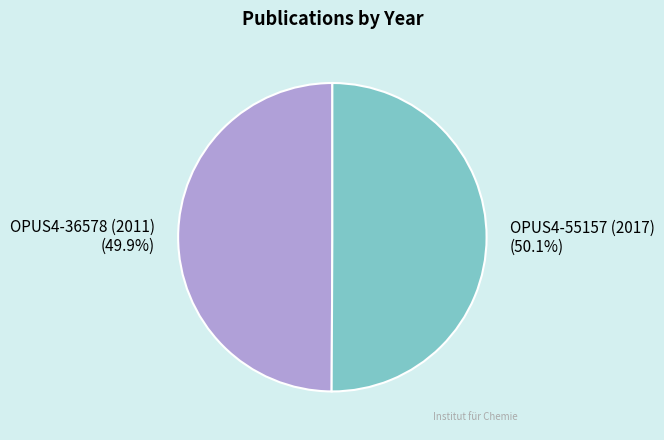

Is there a majority slice in this chart?

Yes